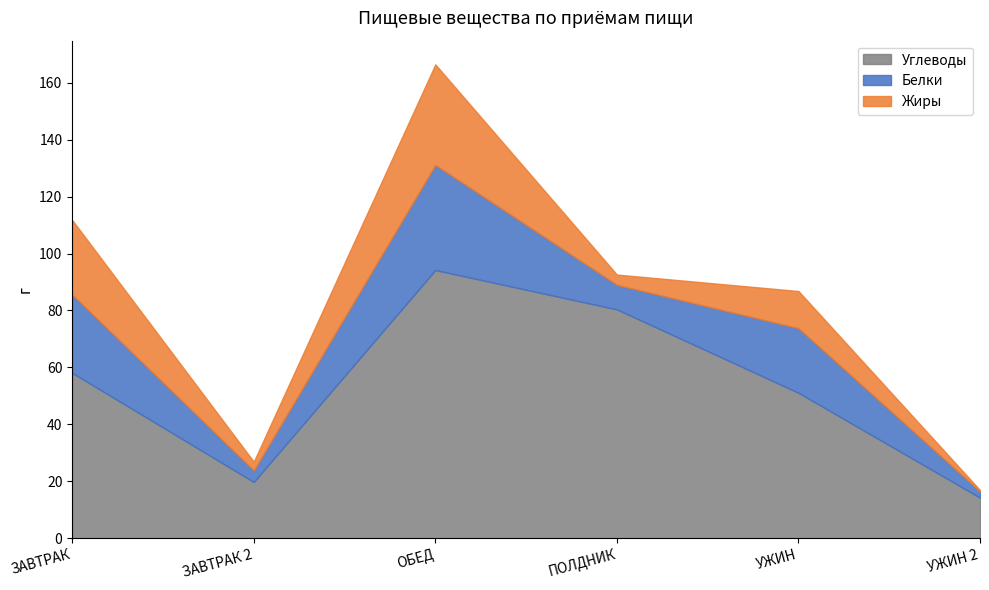

Where is the first local maximum for Углеводы?

ОБЕД